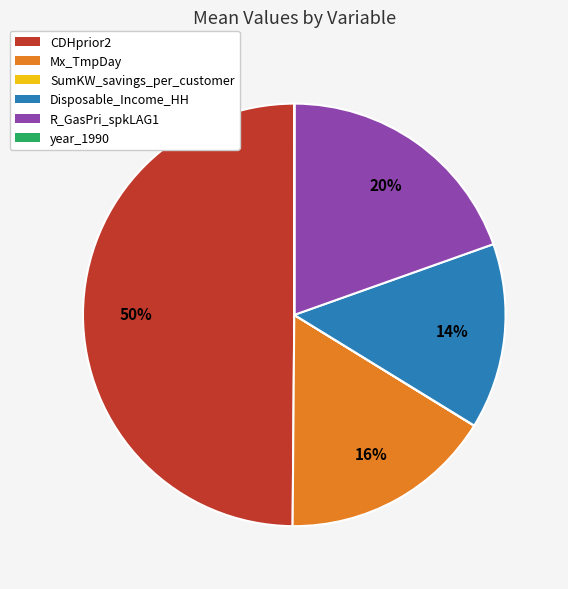

To the nearest percent, what is the average slice percentage?

17%